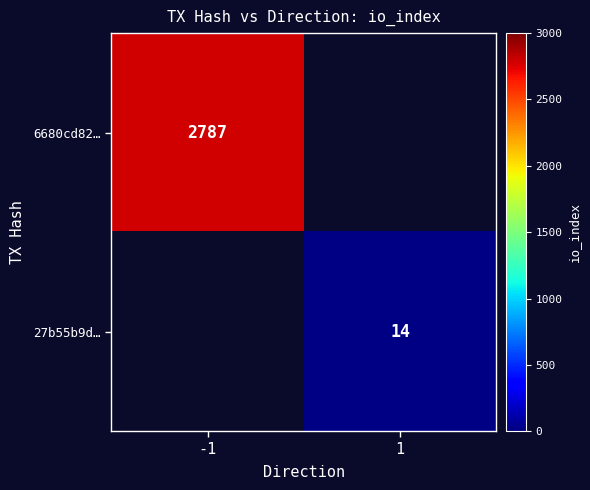

Between -1 and 1, which is larger?

1